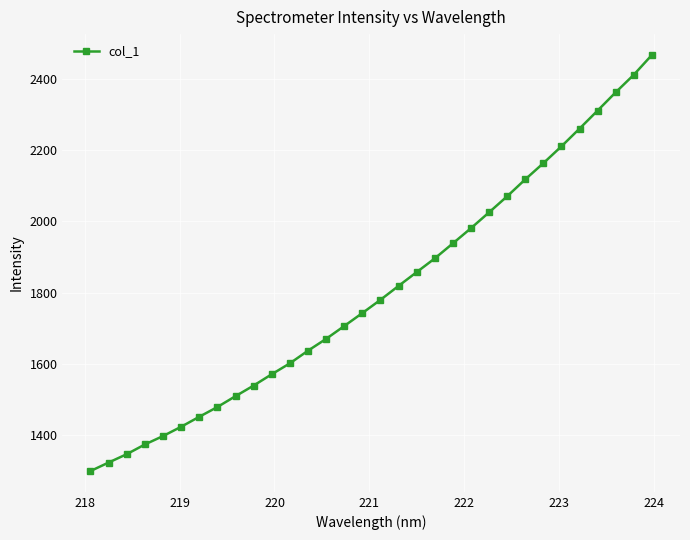

What is the smallest value displayed?

1299.1